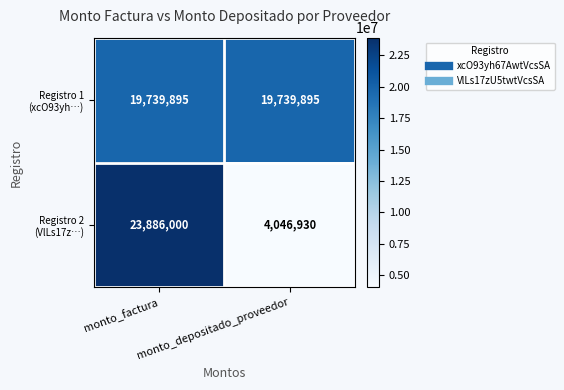

What is the greatest value displayed?

23886000